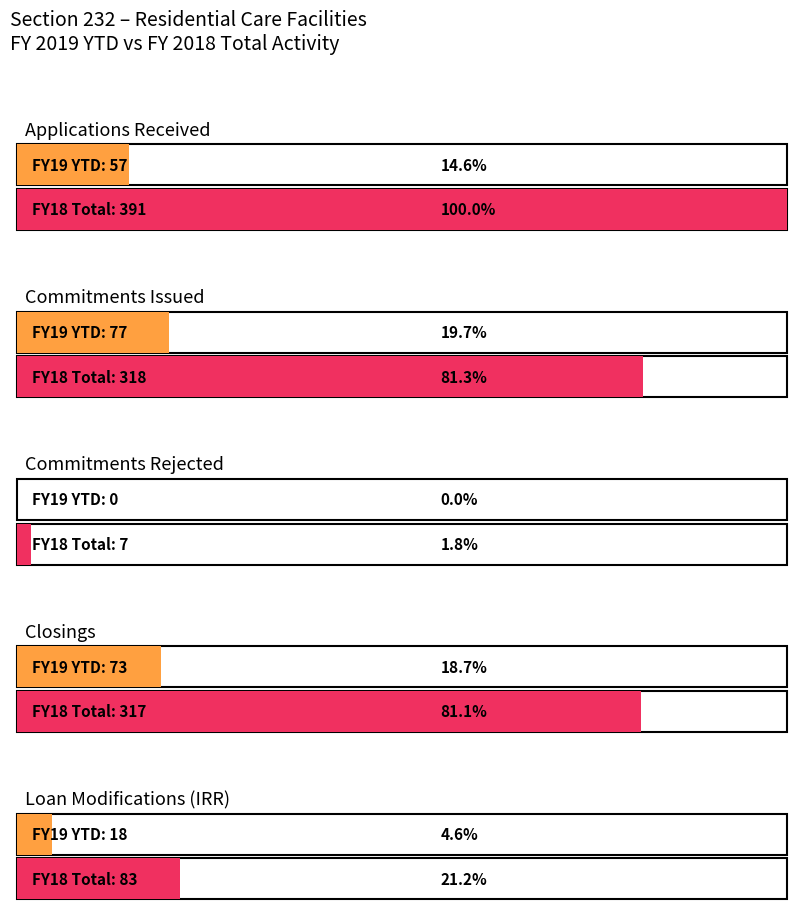

How many bars are there in each group?

2